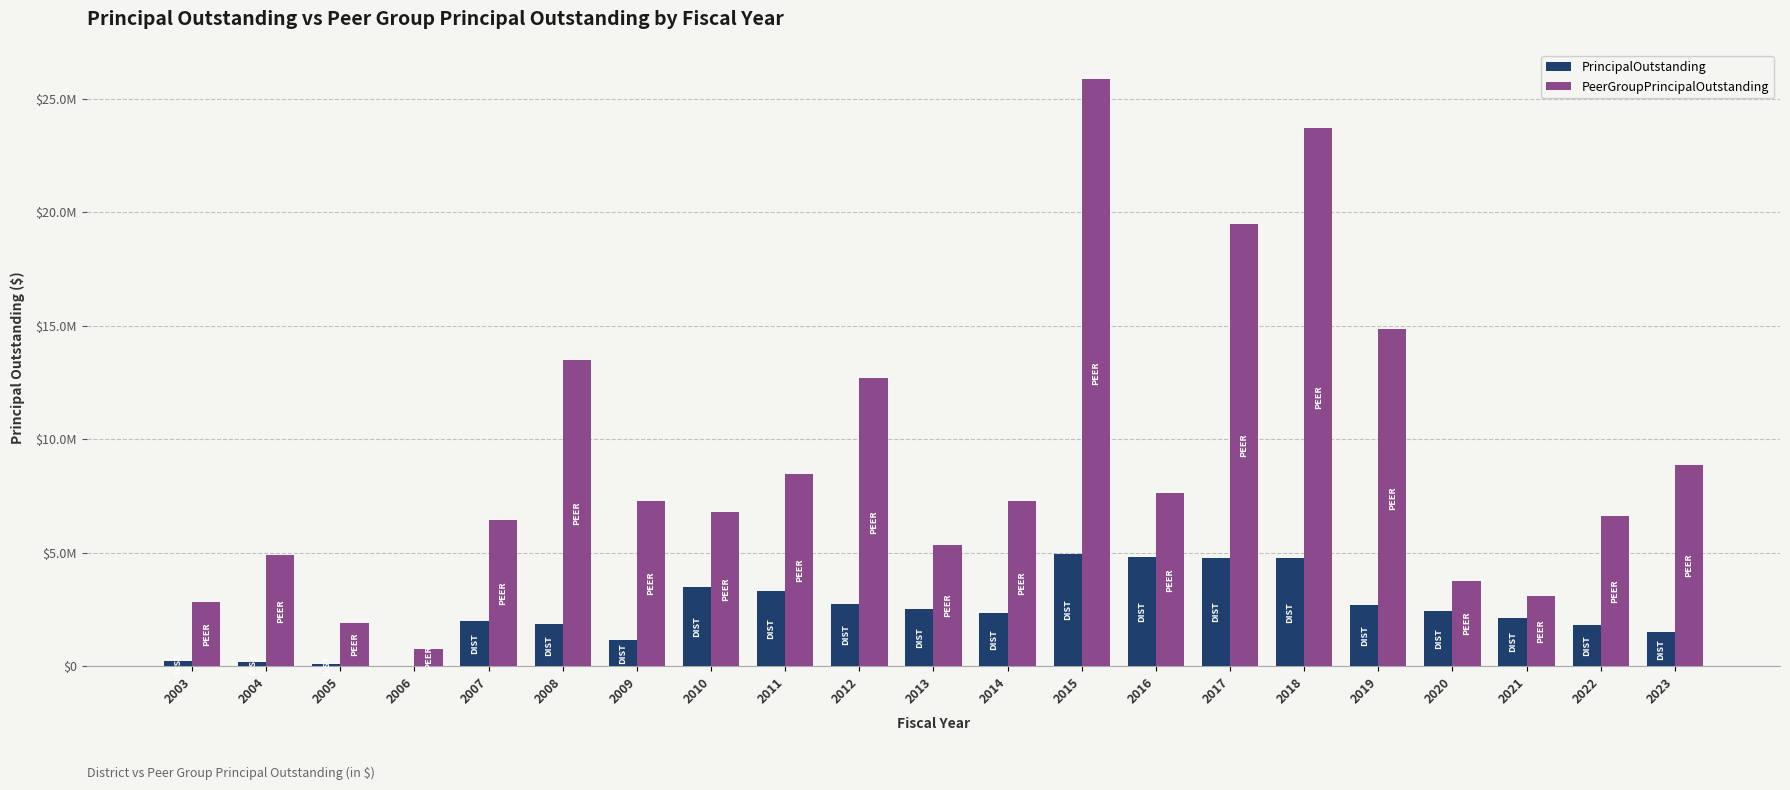

What is the difference between the maximum and second lowest values in the PrincipalOutstanding series?

4870000.0